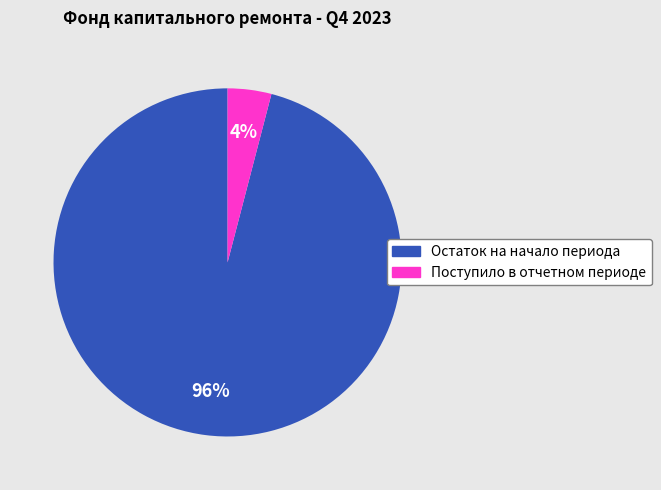

What percentage is the Остаток на начало периода slice, to the nearest percent?

96%